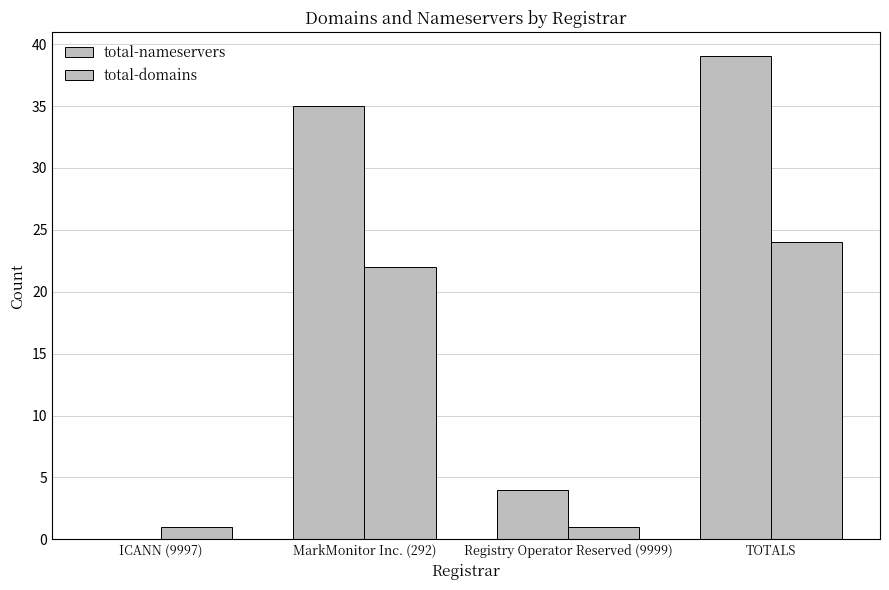

Between MarkMonitor Inc. (292) and TOTALS, which series saw the biggest shift?

total-nameservers